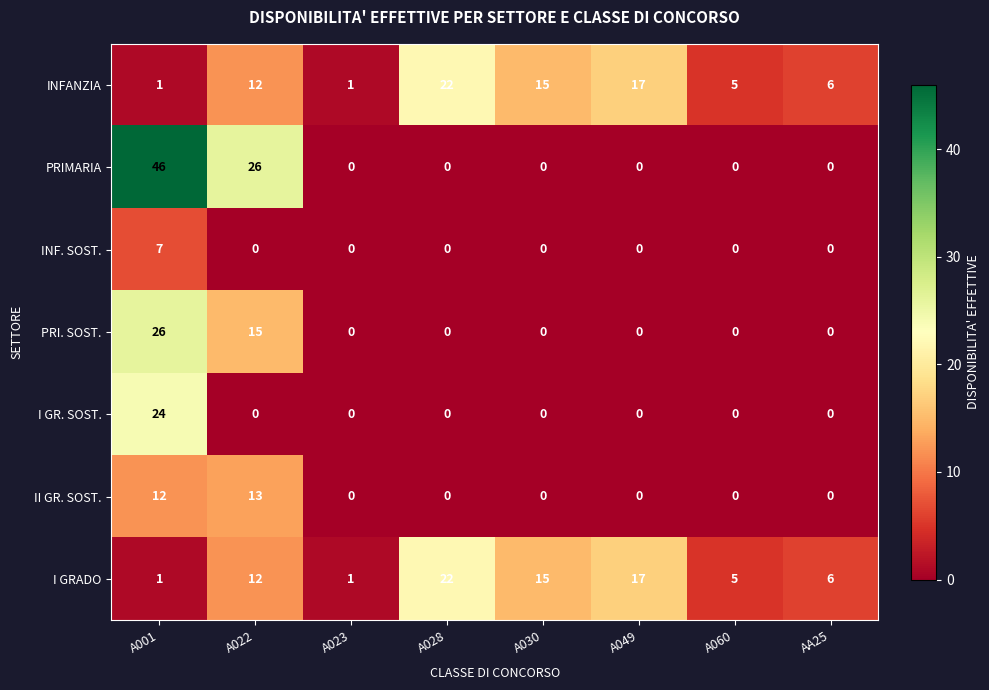

At how many categories does at least one series exceed 23?

2